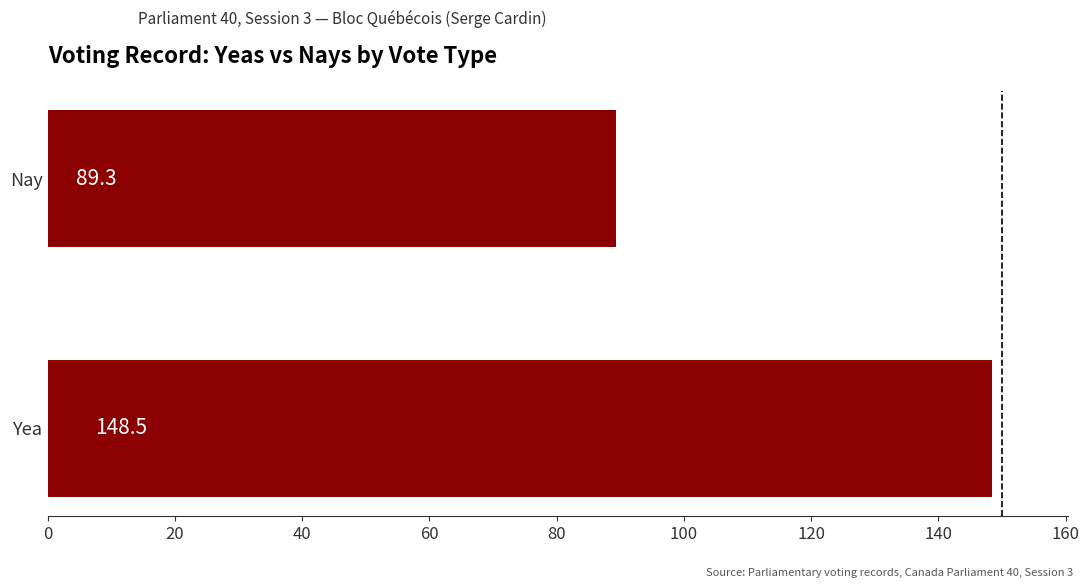

What is the maximum value shown in the chart?

148.5